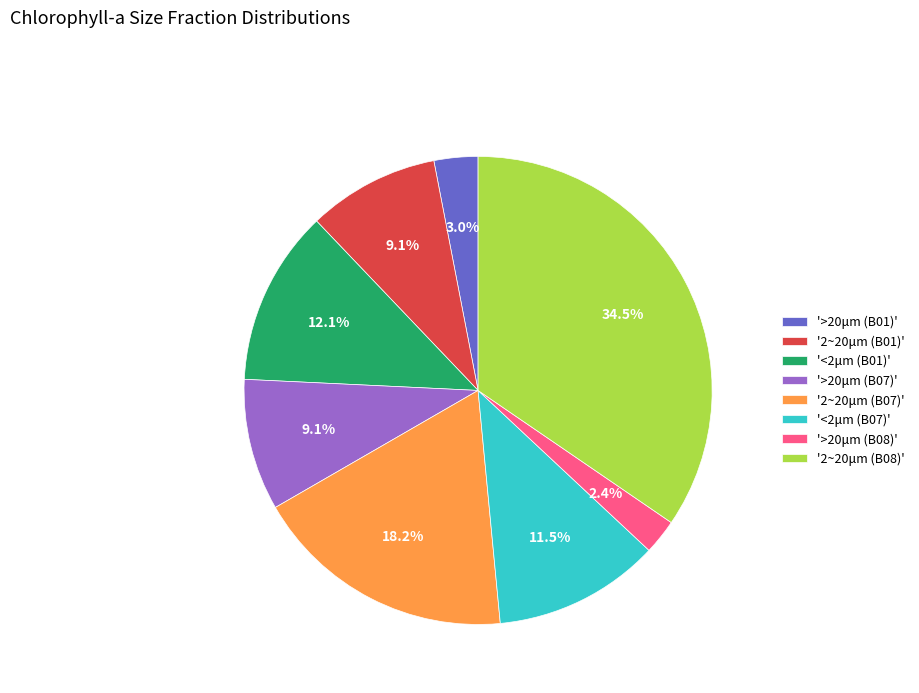

Count the number of slices in the pie.

8